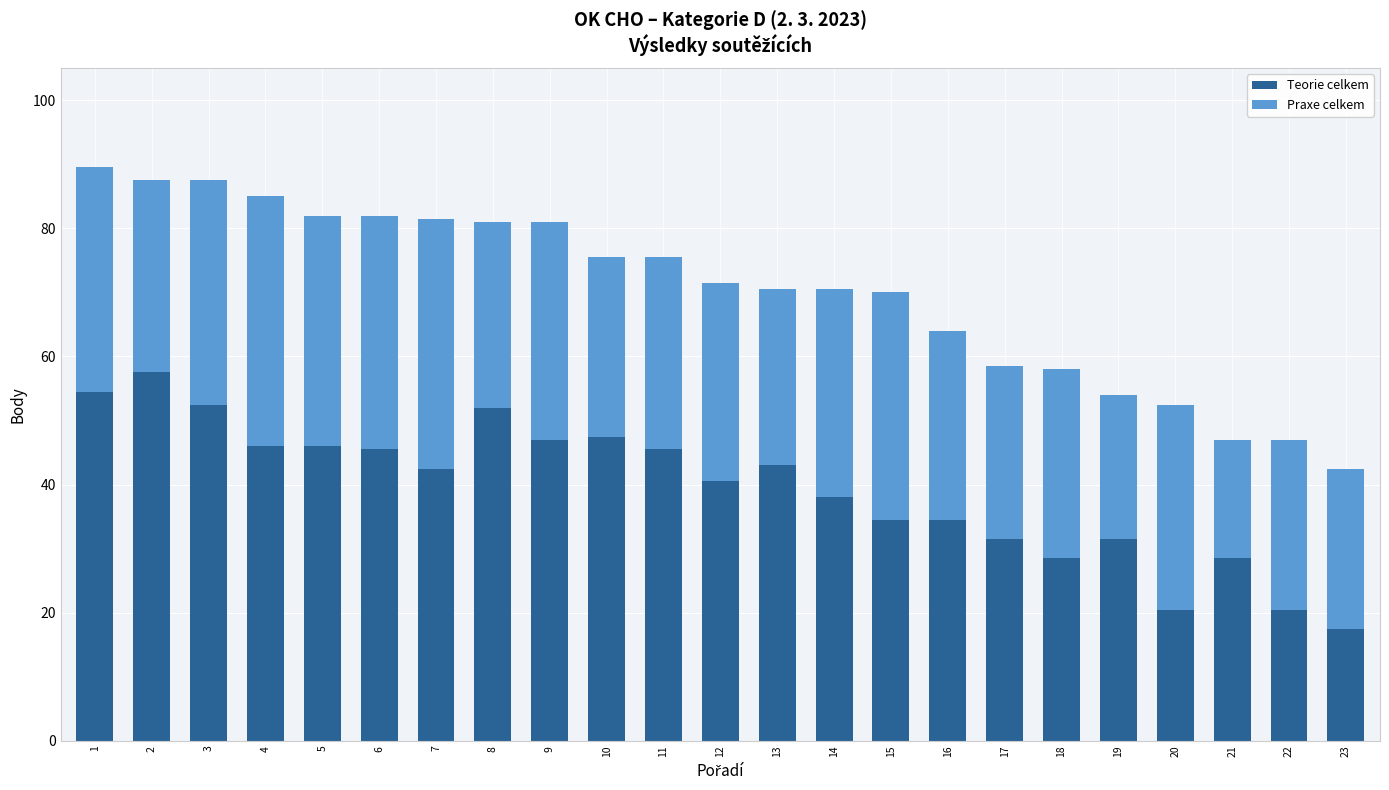

What is the value of the Teorie celkem bar at the 23rd from the left?

17.5